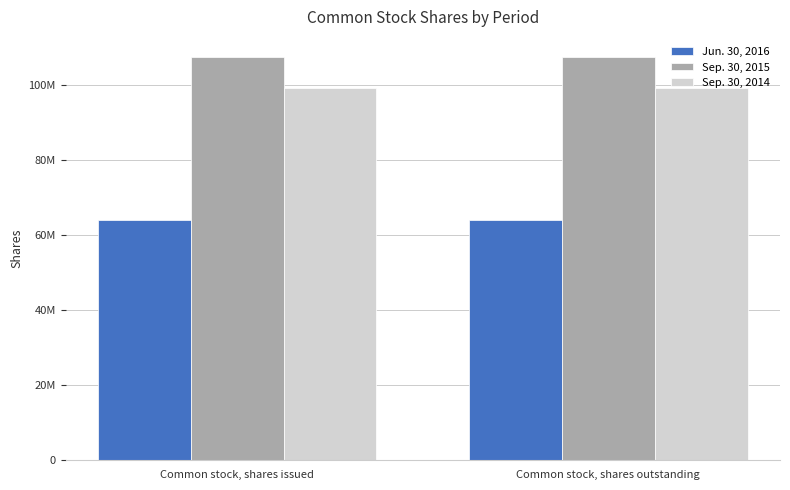

What are all the series names shown in the legend?

Jun. 30, 2016, Sep. 30, 2015, Sep. 30, 2014